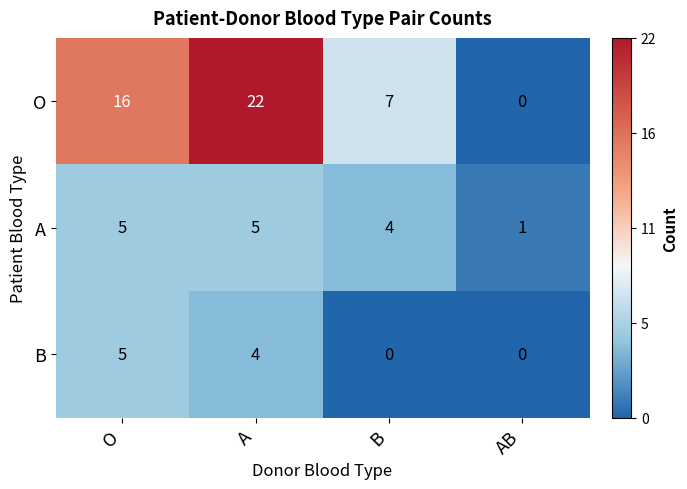

What is the greatest value displayed?

22